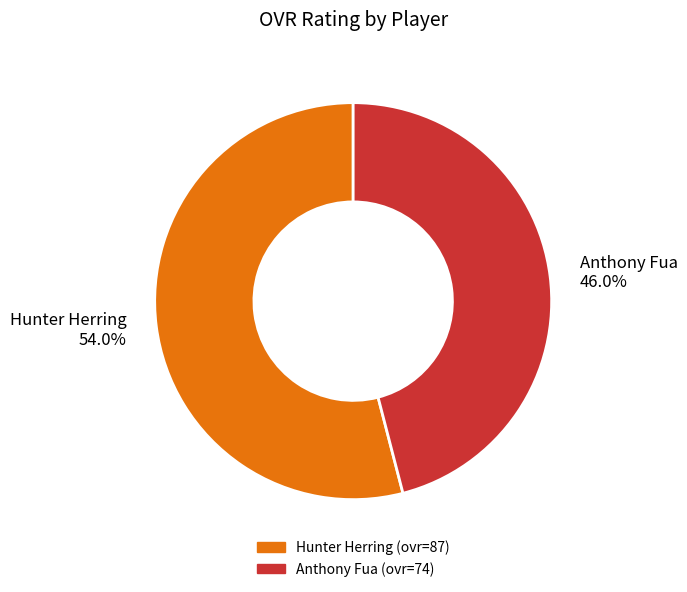

What percentage is NOT represented by Hunter Herring?

46.0%